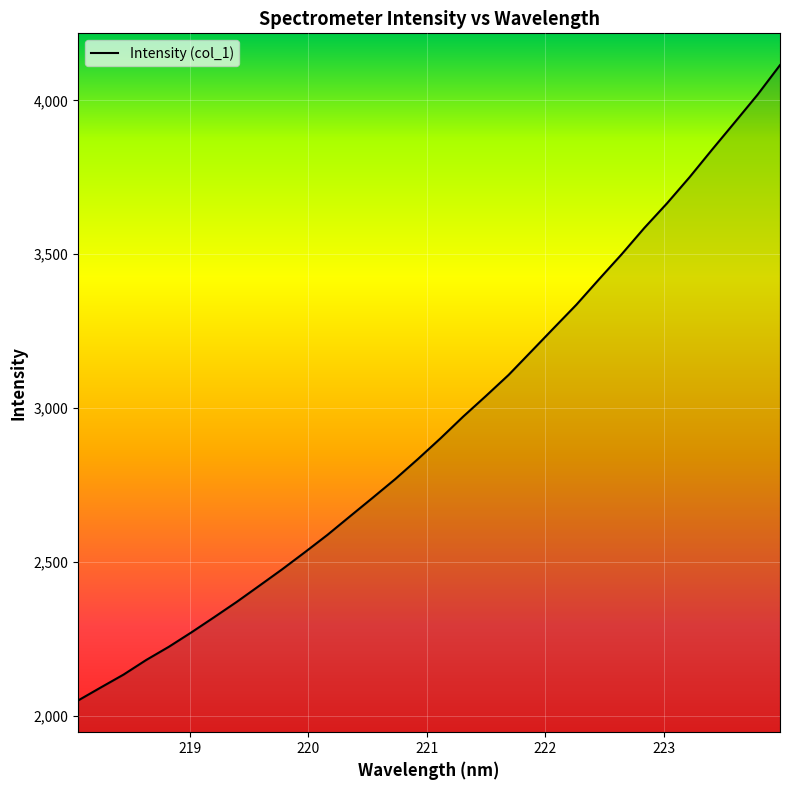

What is the greatest value displayed?

4114.4